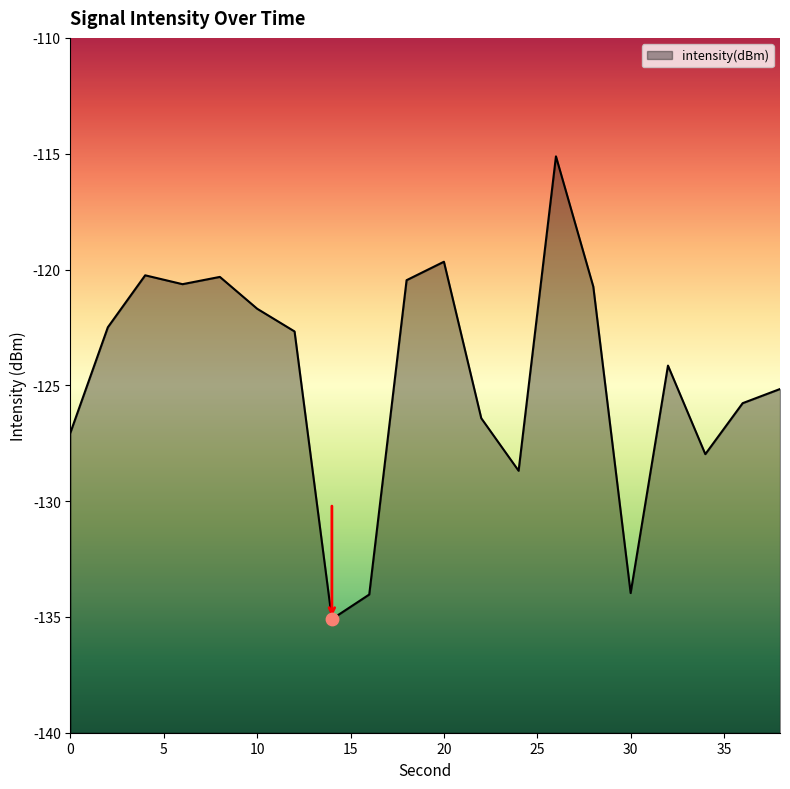

What is the change in value from 4 to 26?

+5.1